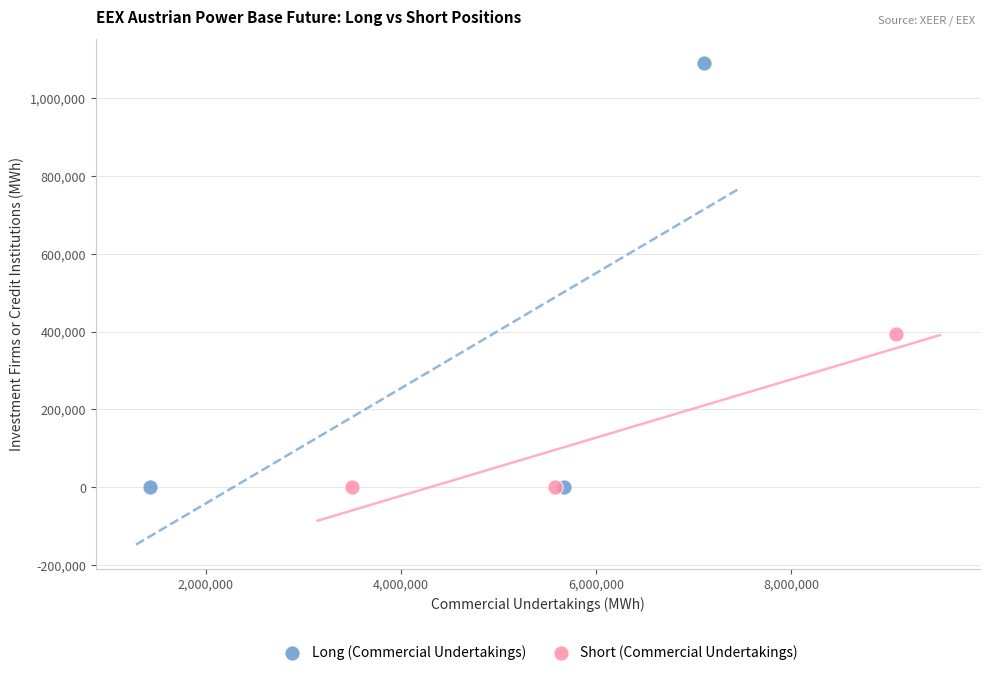

Which series contains the highest Y value?

Long (Commercial Undertakings)